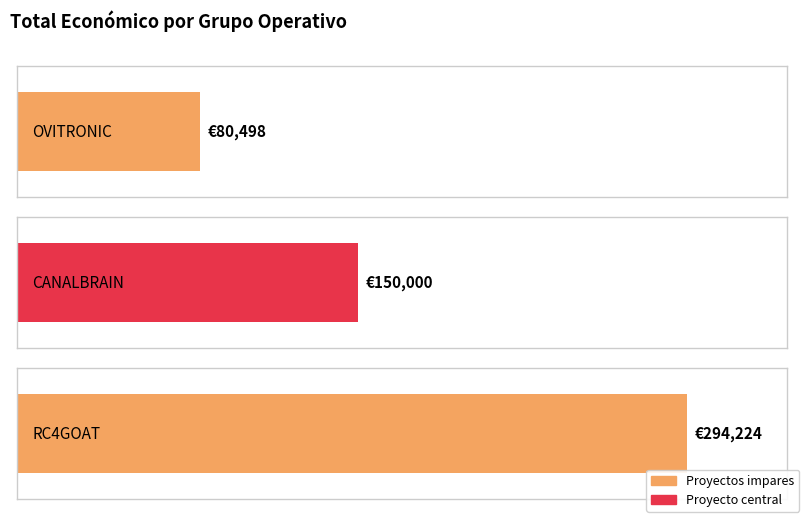

Reading left to right, extract all data points from this chart.

80498	150000	294224